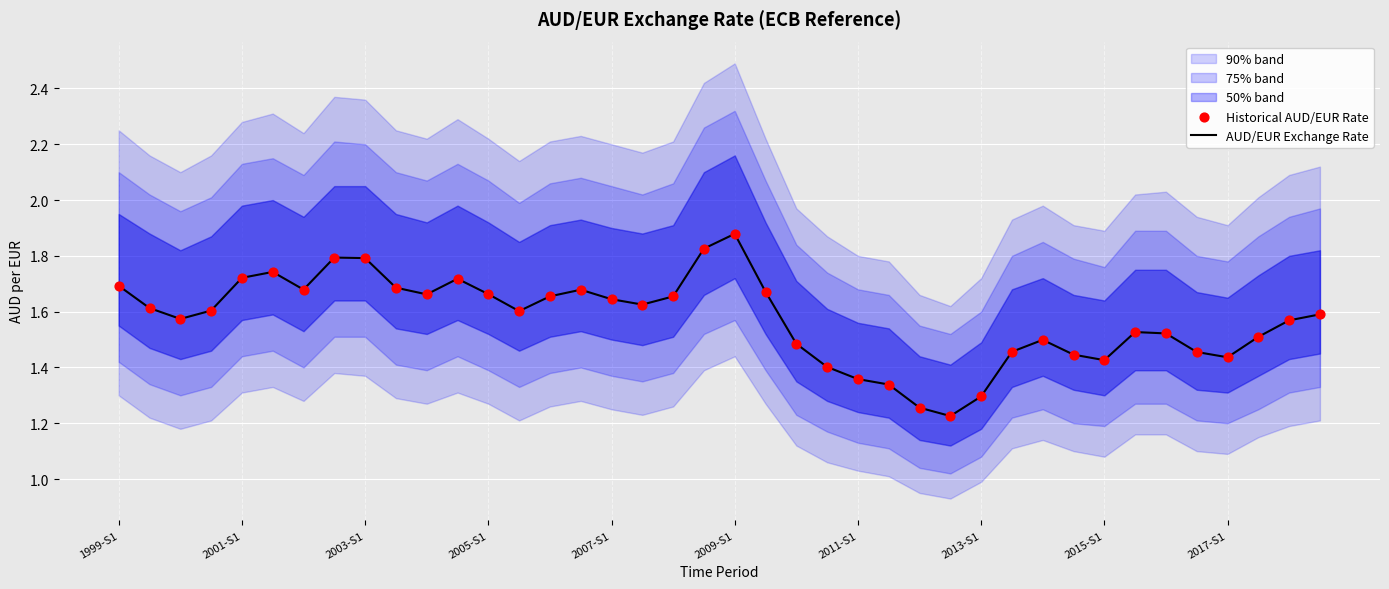

At how many categories does at least one series exceed 1?

40